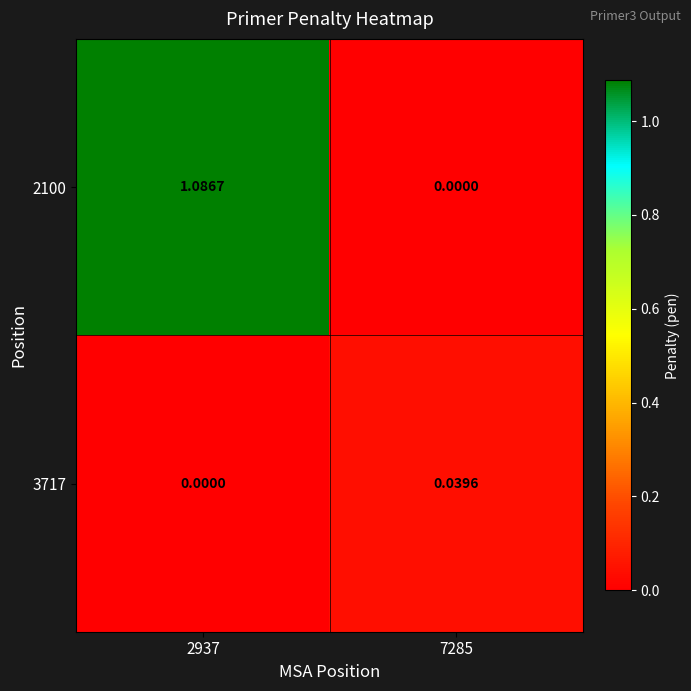

At which category is the sum across all series the highest?

2937